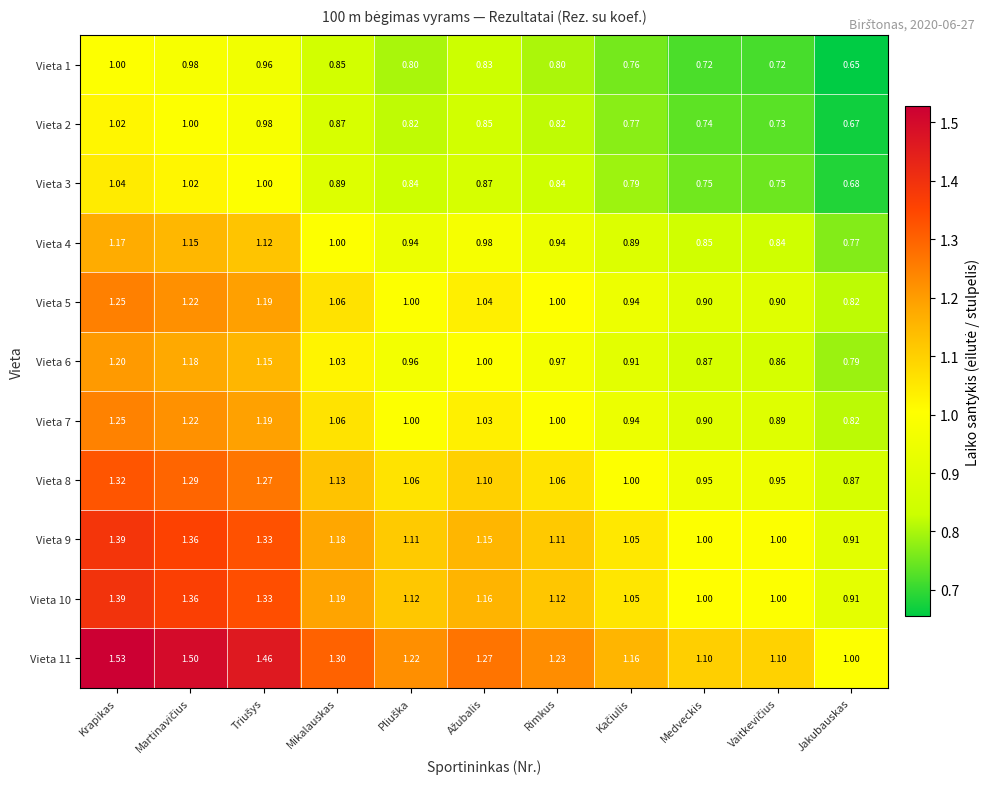

At which label does Vieta 9 first exceed 1?

Krapikas